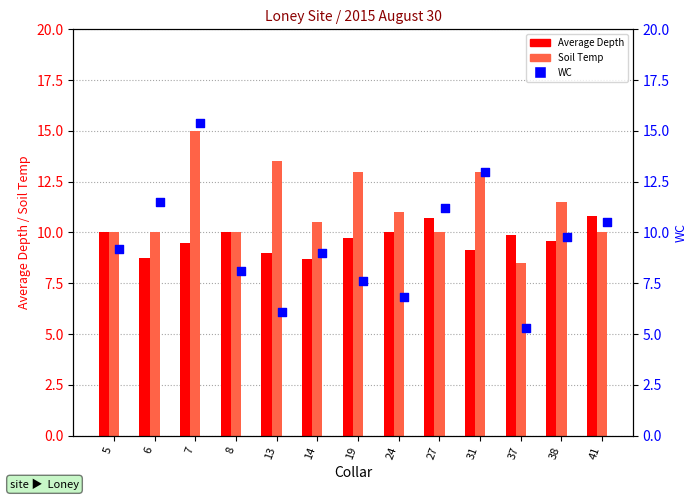

Which series reaches the maximum Y coordinate?

WC